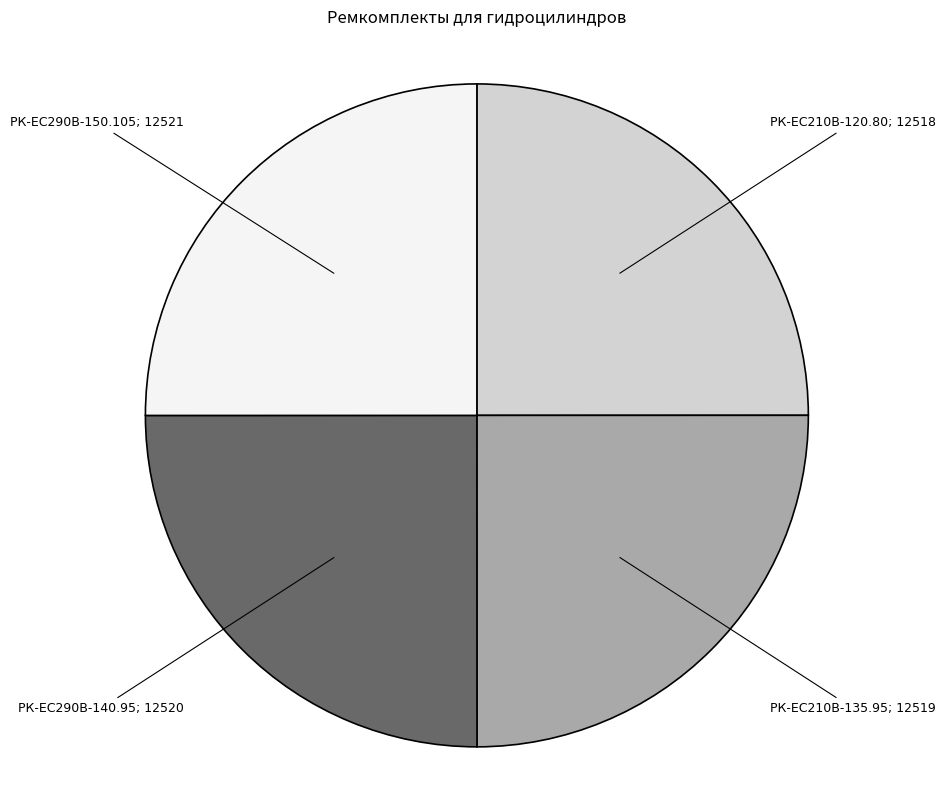

Does any single category account for the majority?

No